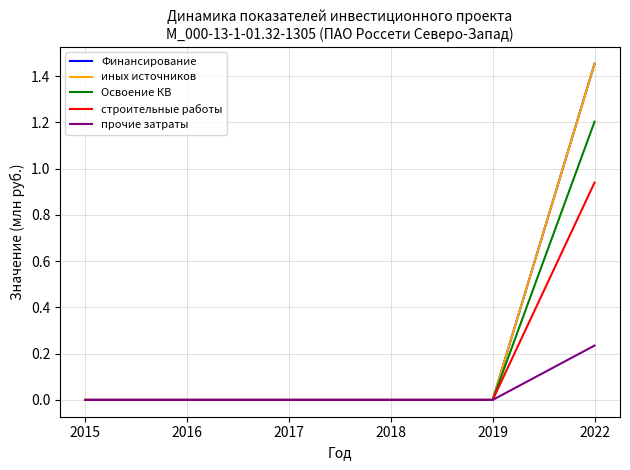

True or false: строительные работы and иных источников cross at least once.

False